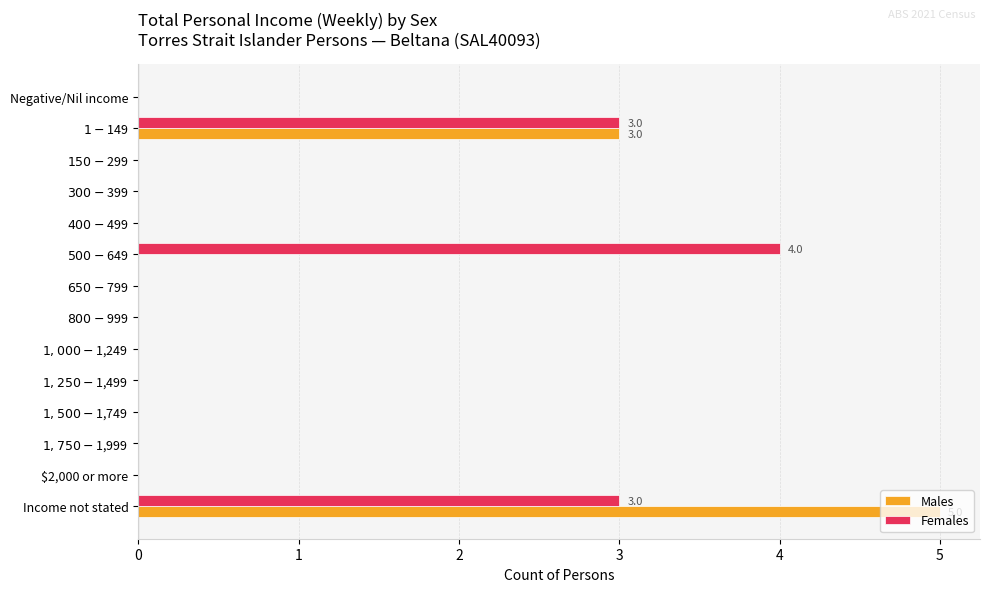

True or false: Females has a value of 5 at Income not stated.

False